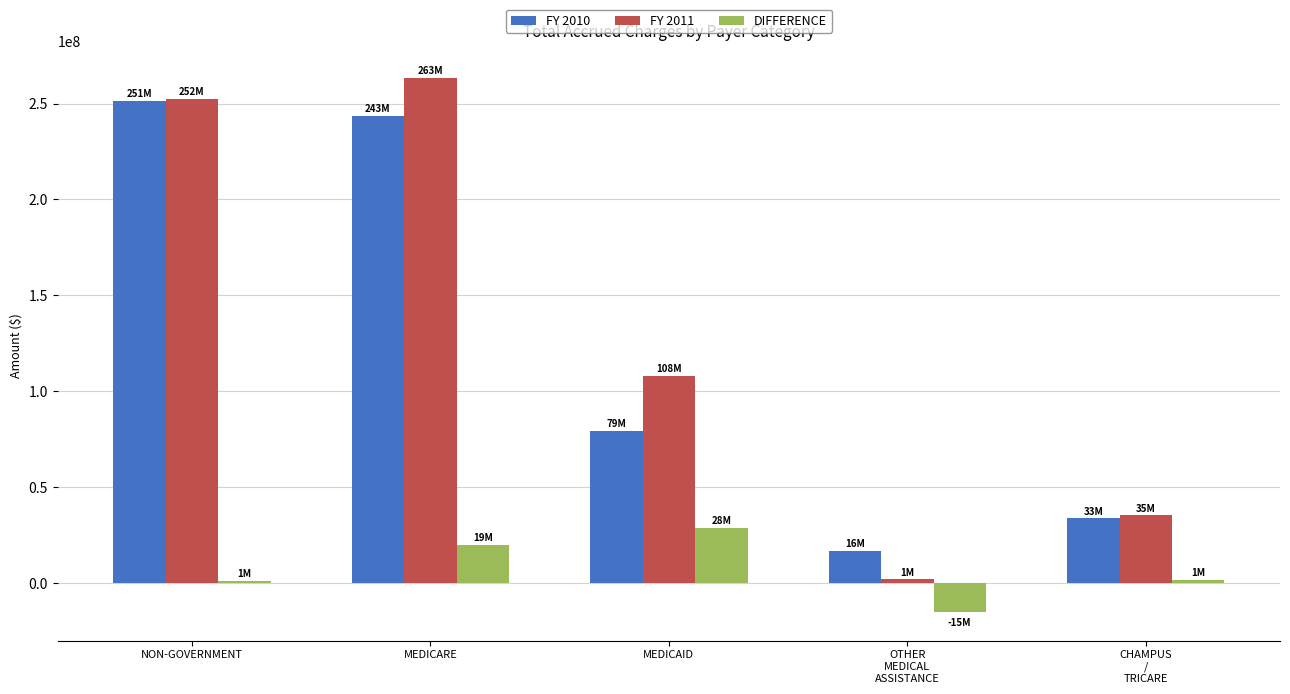

What is the minimum value shown in the chart?

-15027289